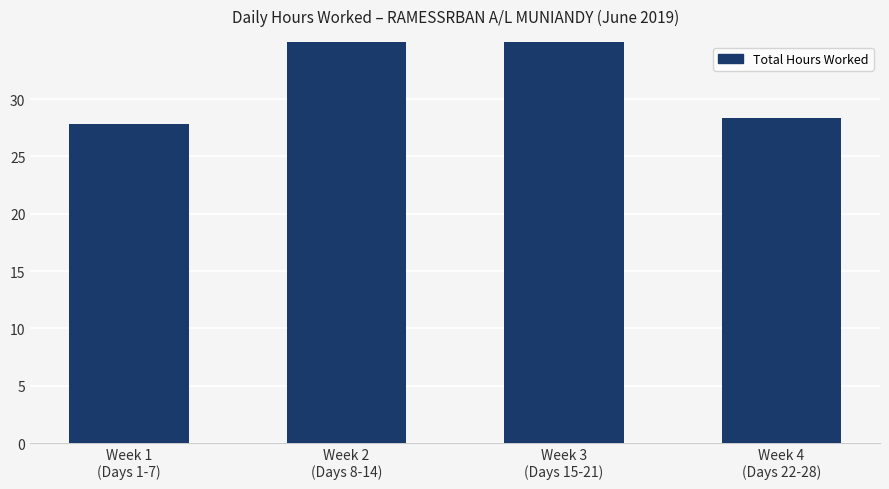

Where does the data first go above 36?

Week 2
(Days 8-14)